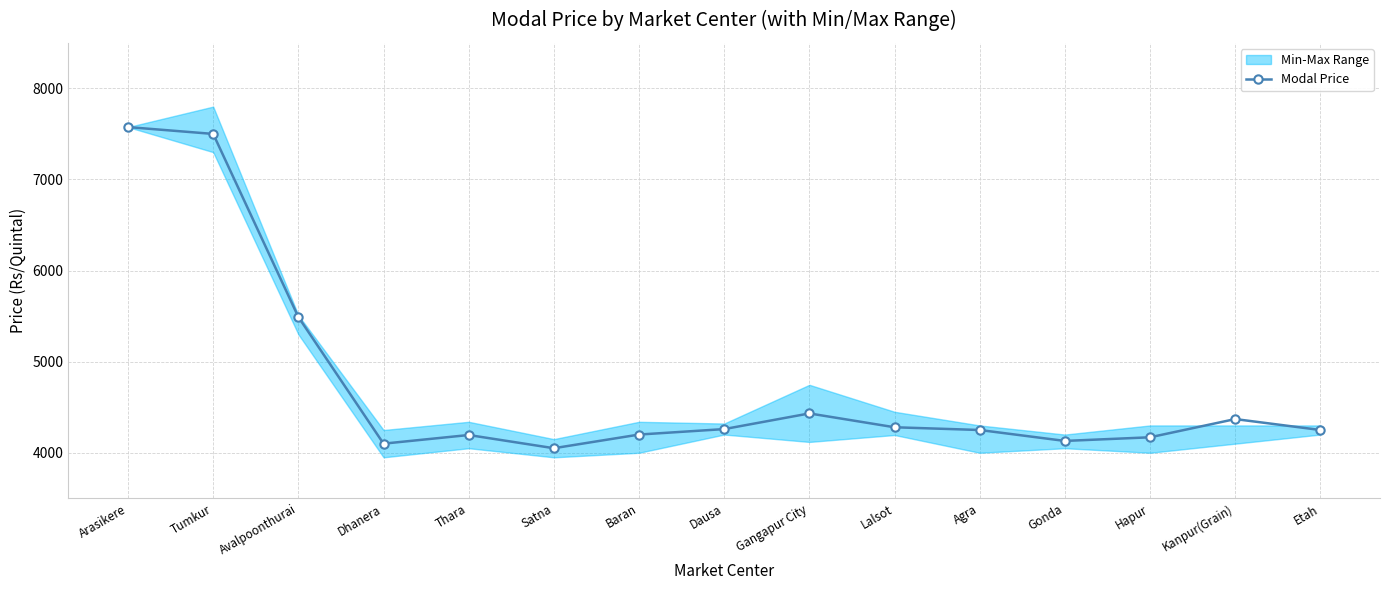

Does the chart have visible grid lines?

Yes